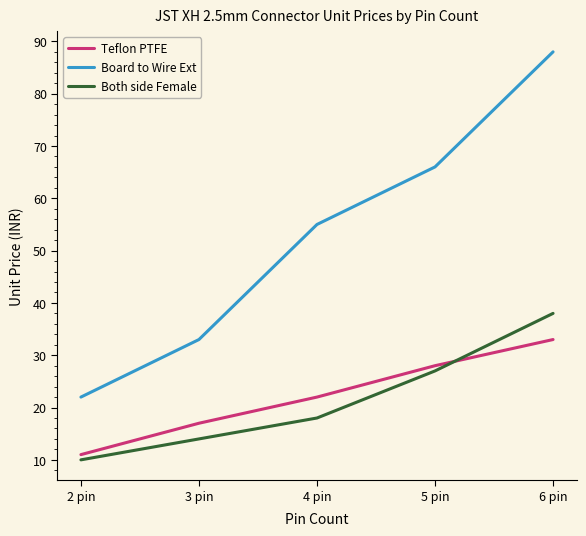

Which series changed the most between 3 pin and 4 pin?

Board to Wire Ext